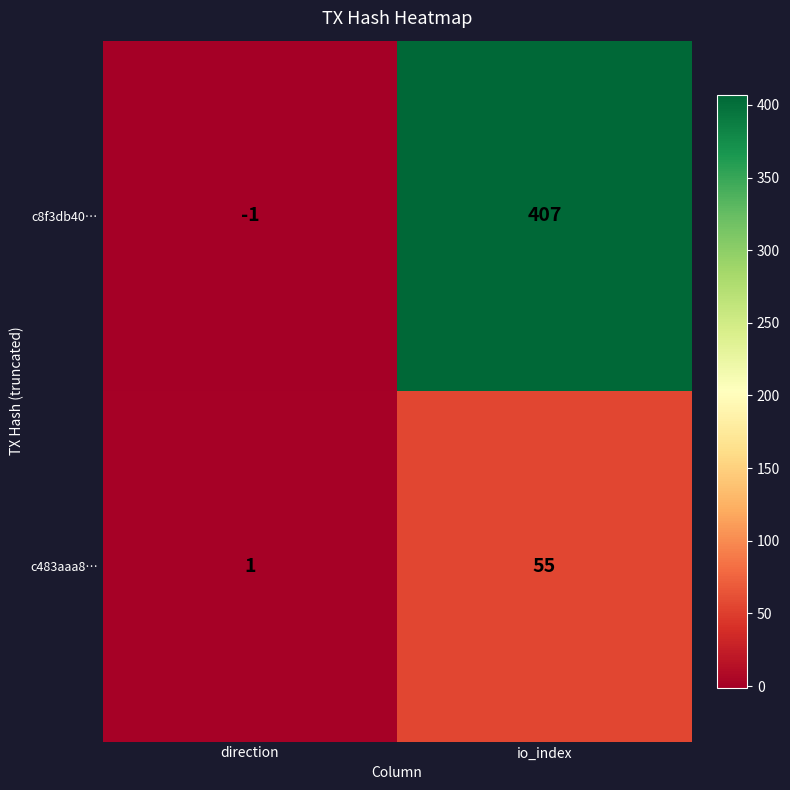

What is the difference between the c8f3db40… values at io_index and direction?

408